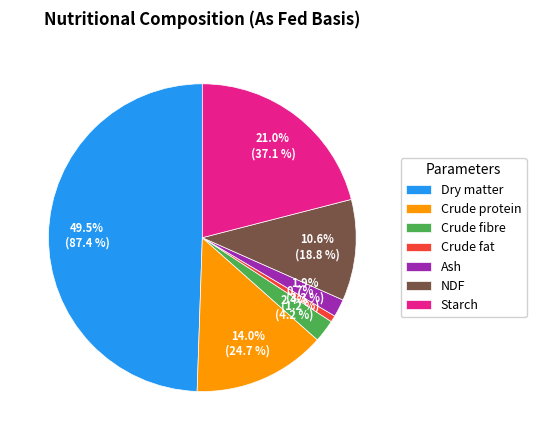

To the nearest percent, what percentage of the pie is NDF?

11%